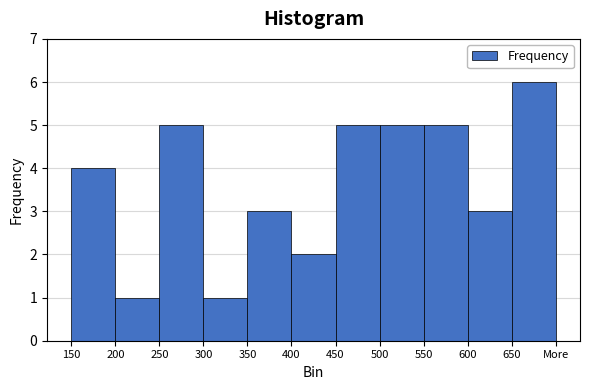

Reading left to right, list all the values displayed in this chart.

150=4	200=1	250=5	300=1	350=3	400=2	450=5	500=5	550=5	600=3	650=6